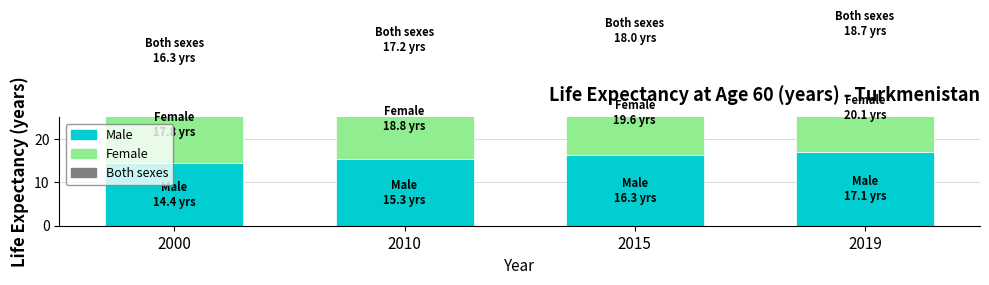

What is the sum of all Both sexes values?

70.3